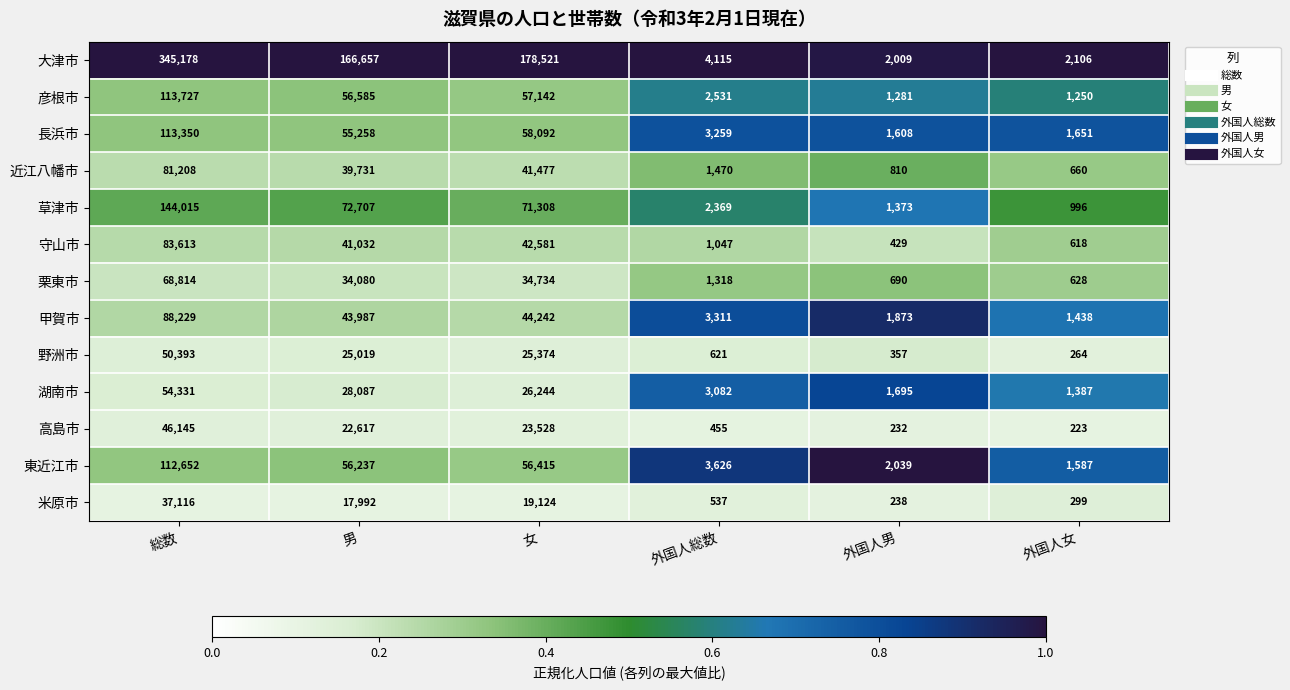

How many data points does each series have?

6